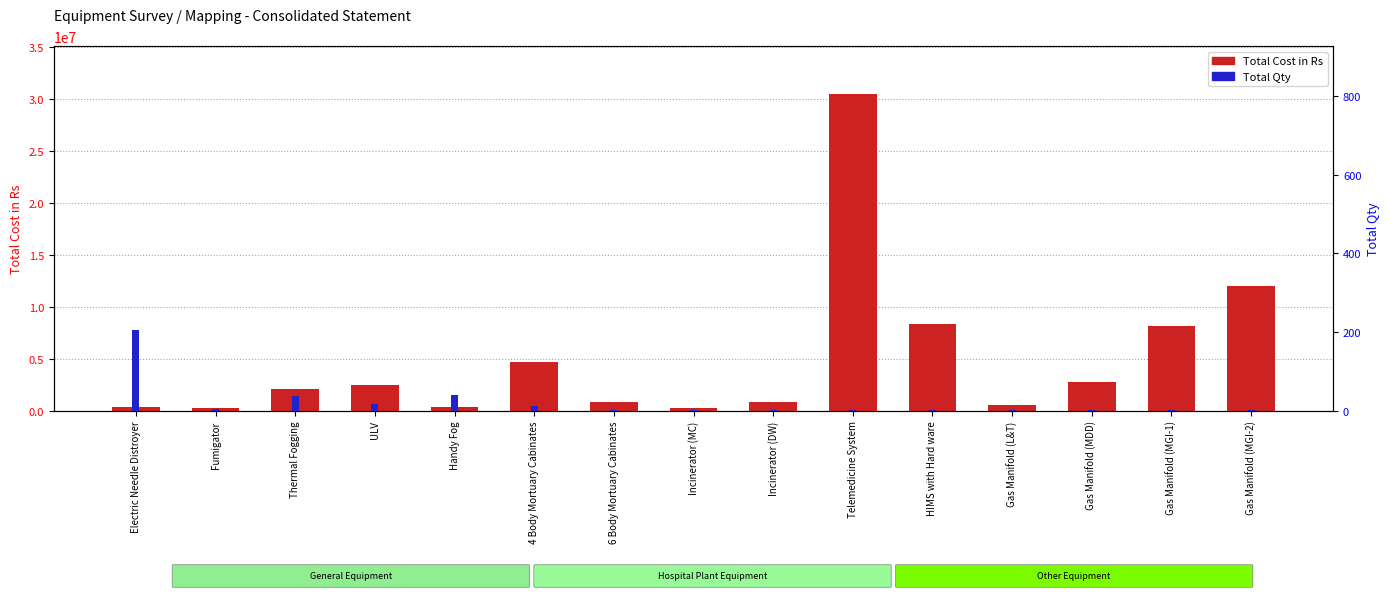

What are all the series names shown in the legend?

Total Cost in Rs, Total Qty